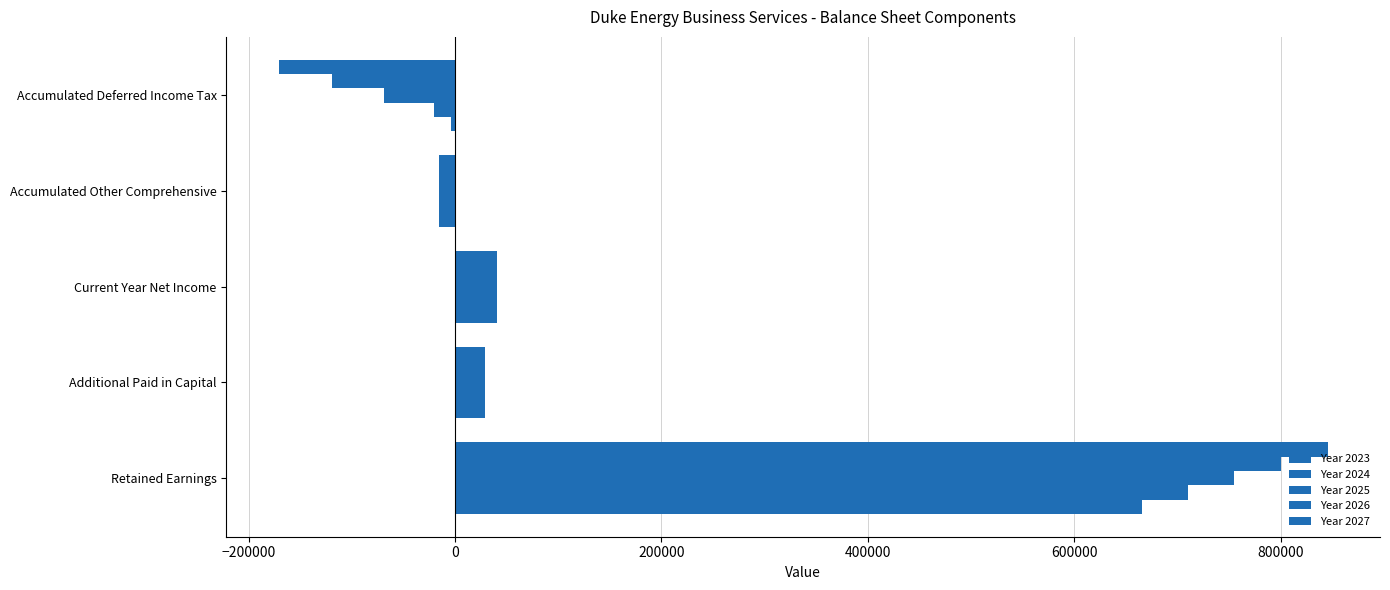

What is the difference between the second highest and second lowest values in the Year 2024 series?

57002.2